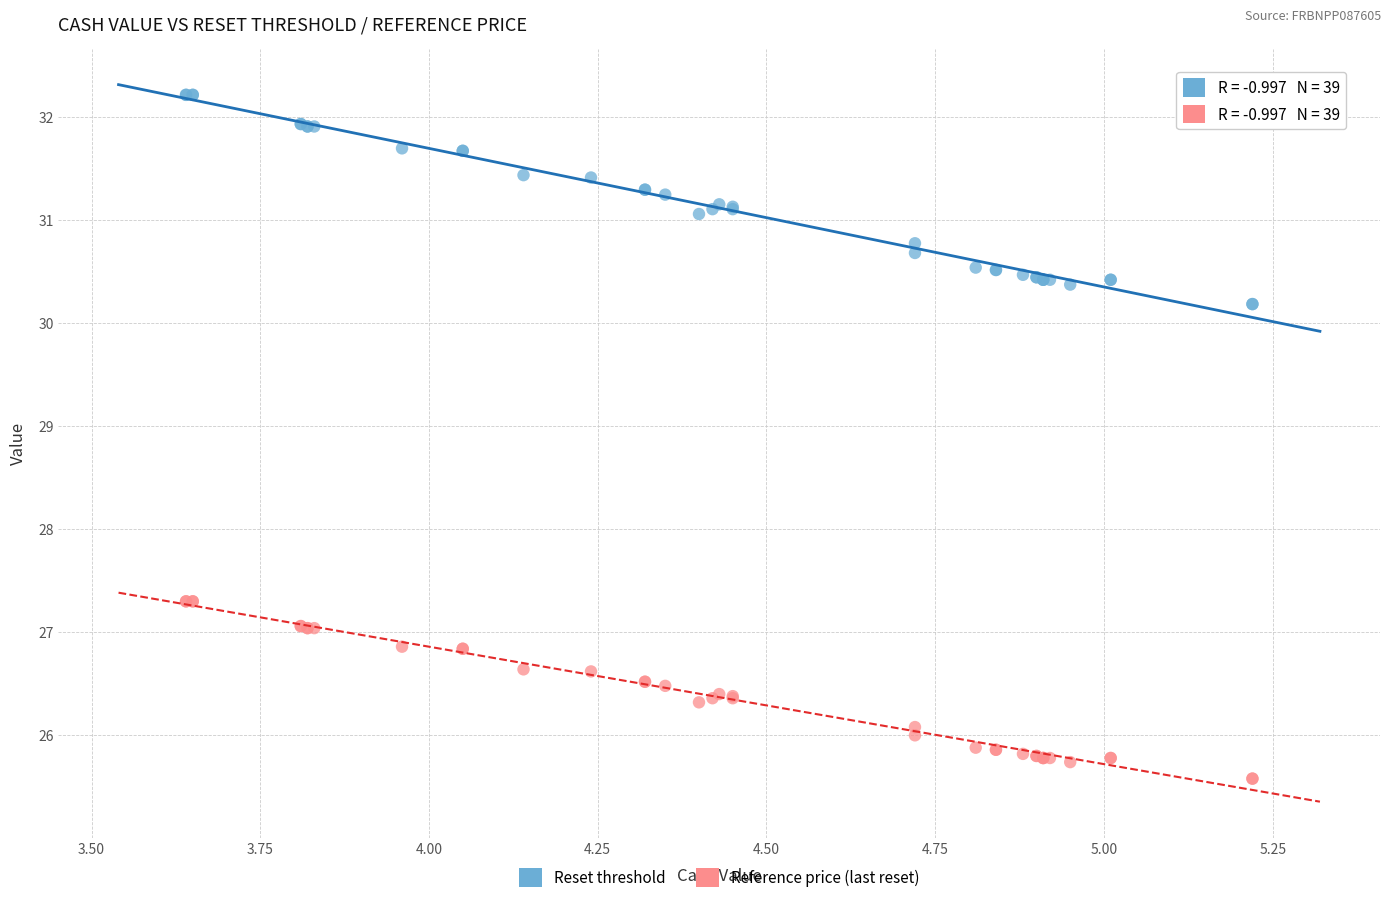

Which series reaches the minimum Y coordinate?

Reference price (last reset)